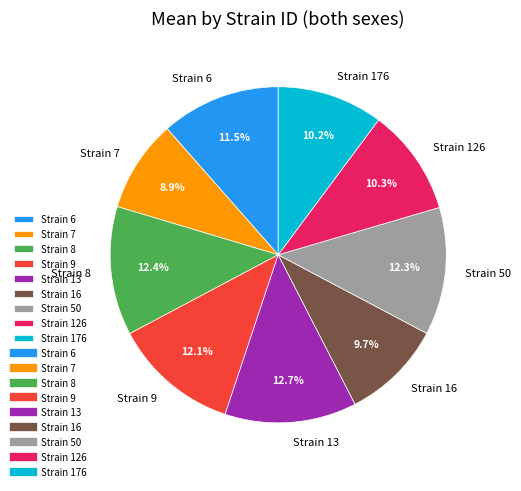

Is there a majority slice in this chart?

No